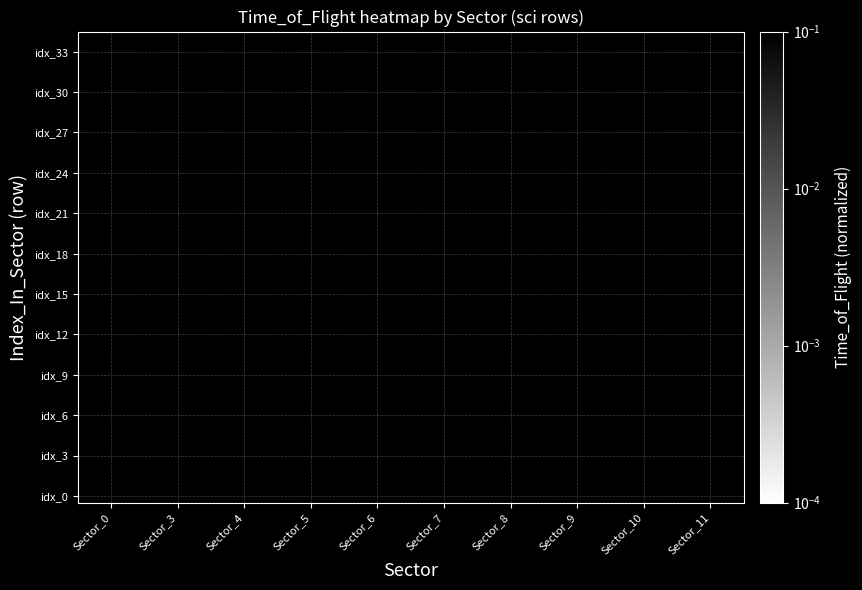

What is the smallest value displayed?

0.1